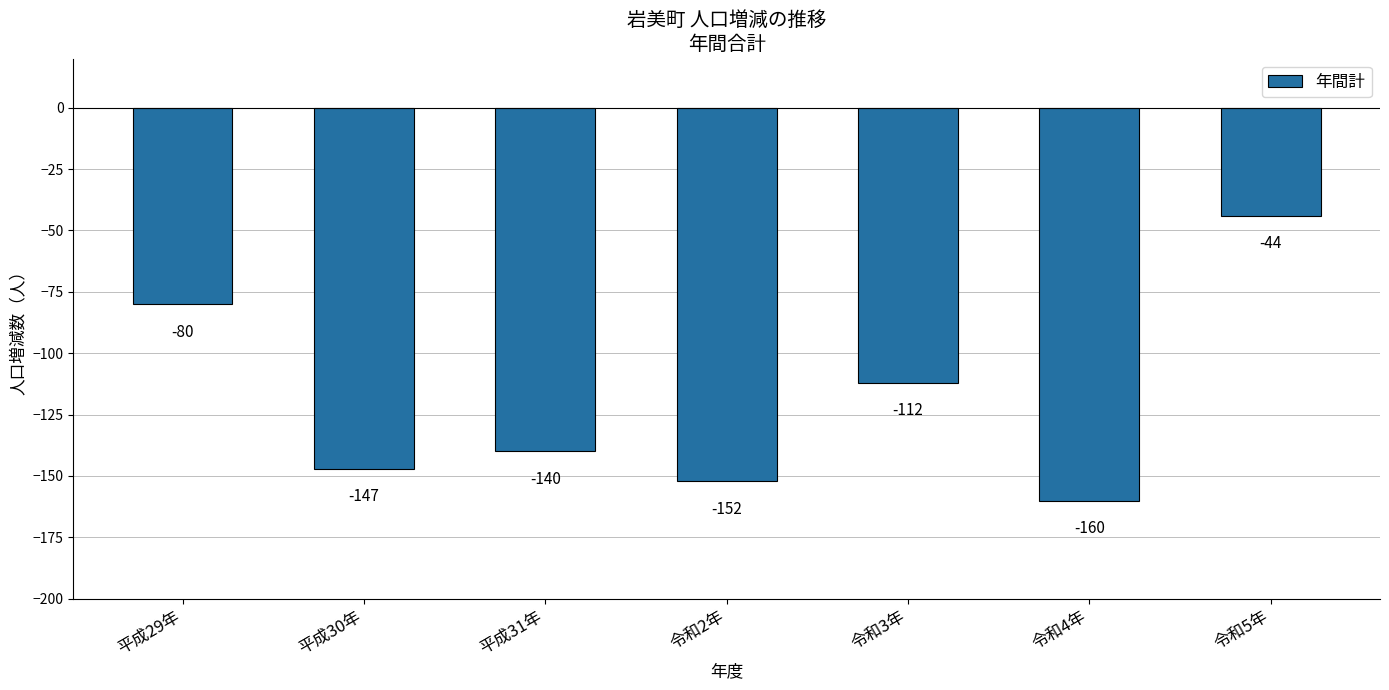

Where does the data first go above -140?

平成29年